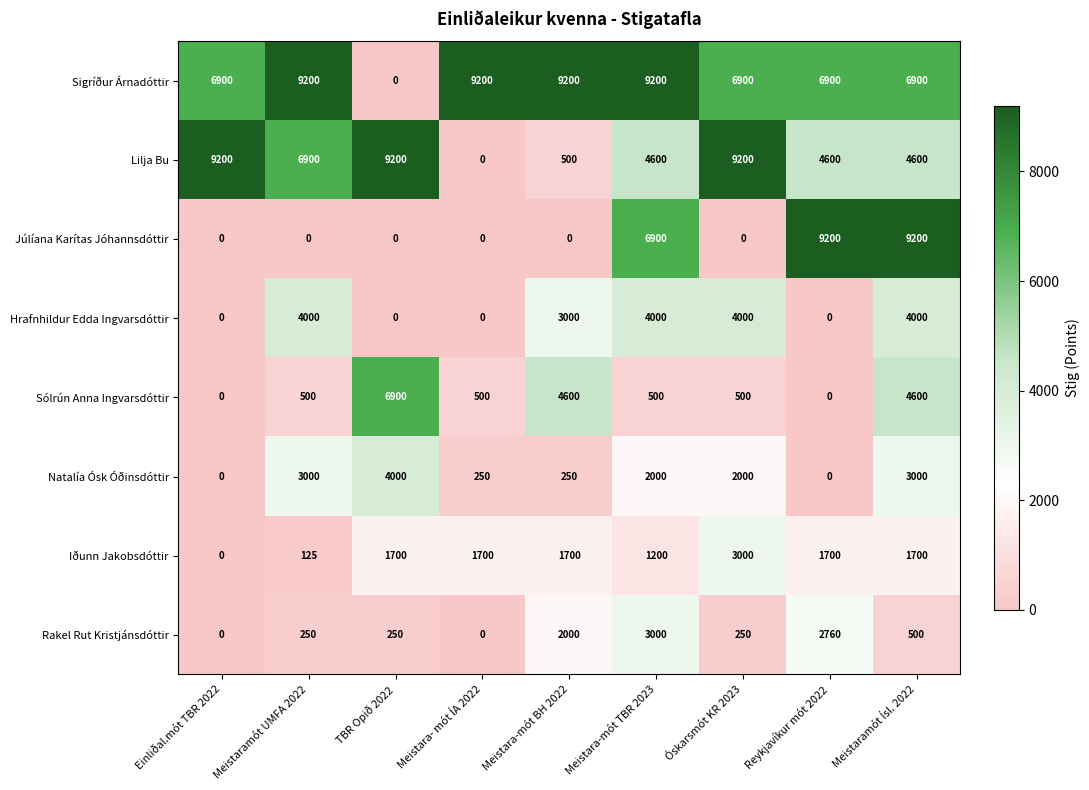

What is the spread (max minus min) of values at Einliðal.mót TBR 2022?

9200